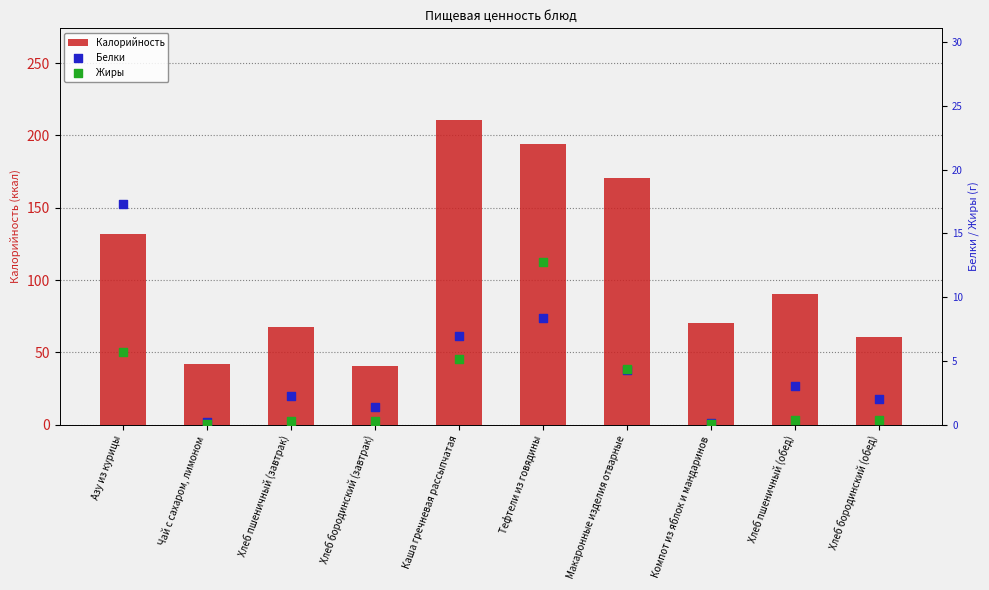

Which series reaches the minimum Y coordinate?

Жиры